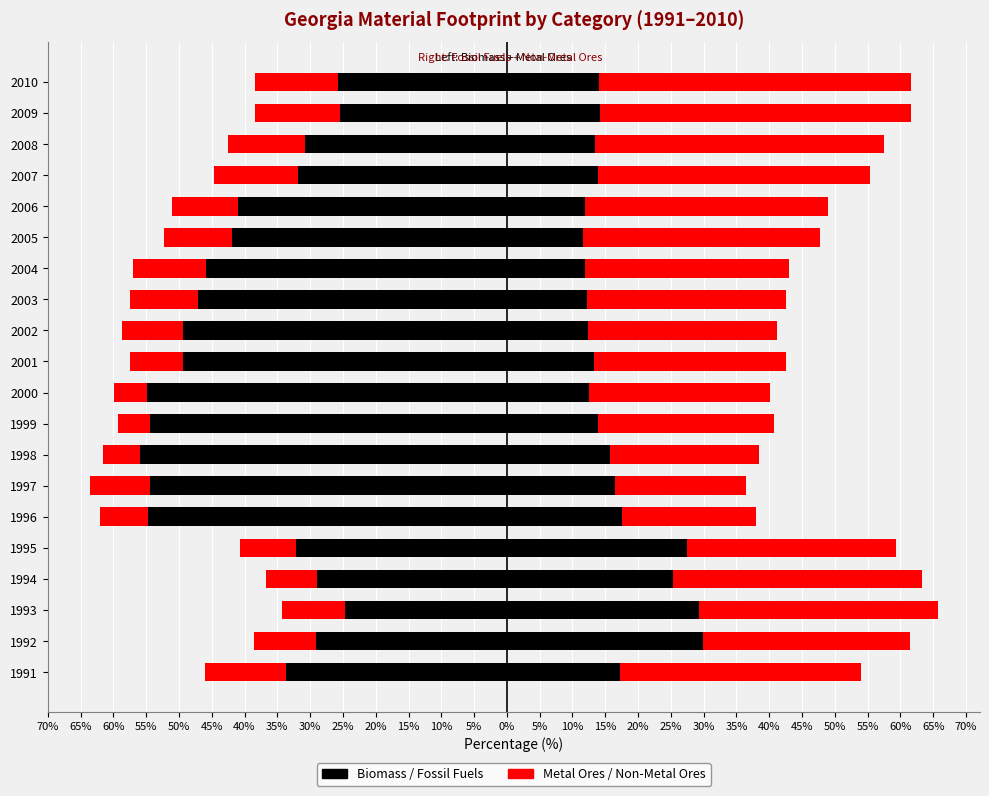

How many bars are there in total?

80